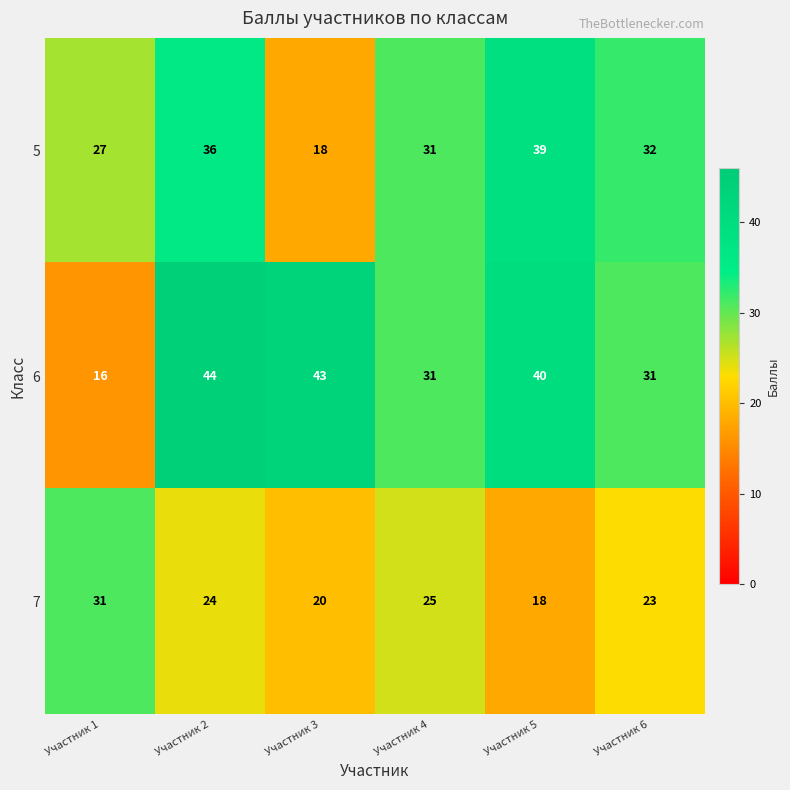

Reading left to right, transcribe all the data shown in this chart.

5: Участник 1=27	Участник 2=36	Участник 3=18	Участник 4=31	Участник 5=39	Участник 6=32
6: Участник 1=16	Участник 2=44	Участник 3=43	Участник 4=31	Участник 5=40	Участник 6=31
7: Участник 1=31	Участник 2=24	Участник 3=20	Участник 4=25	Участник 5=18	Участник 6=23